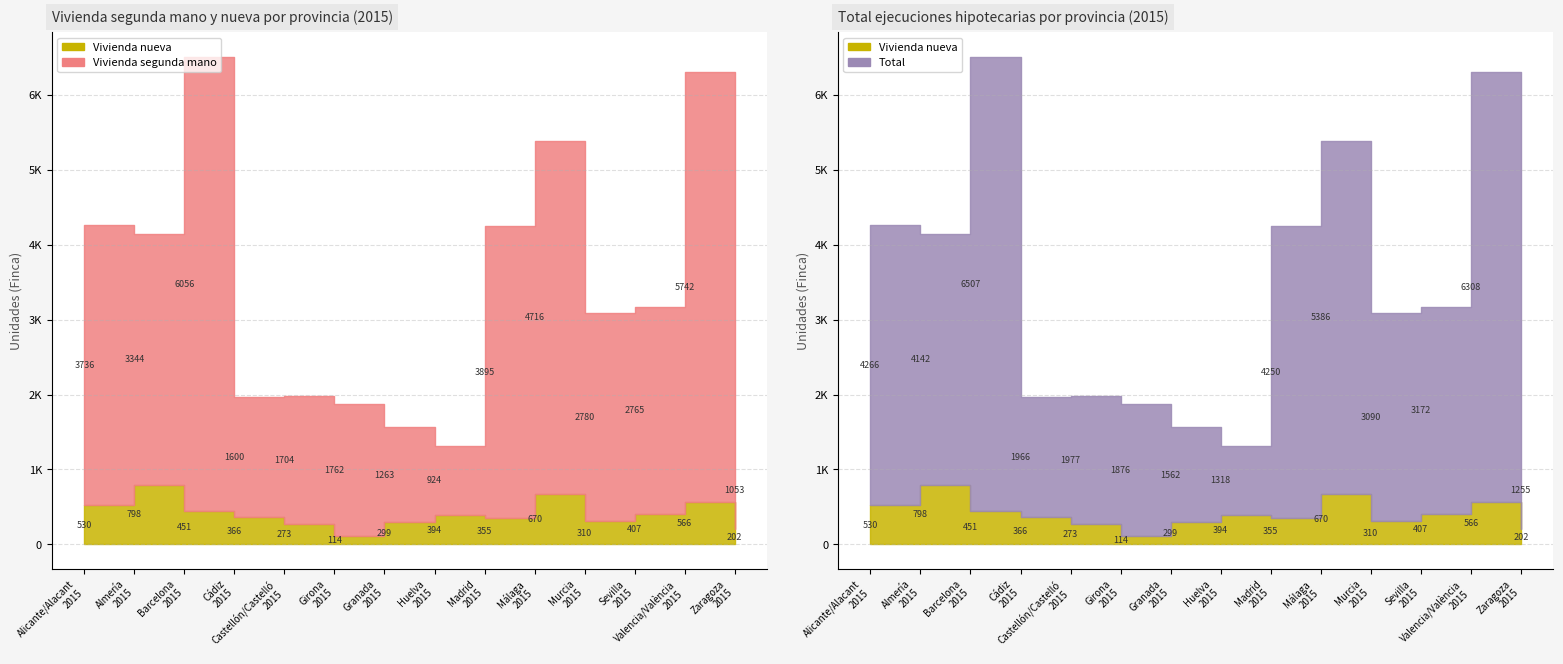

What is the minimum value shown in the chart?

114